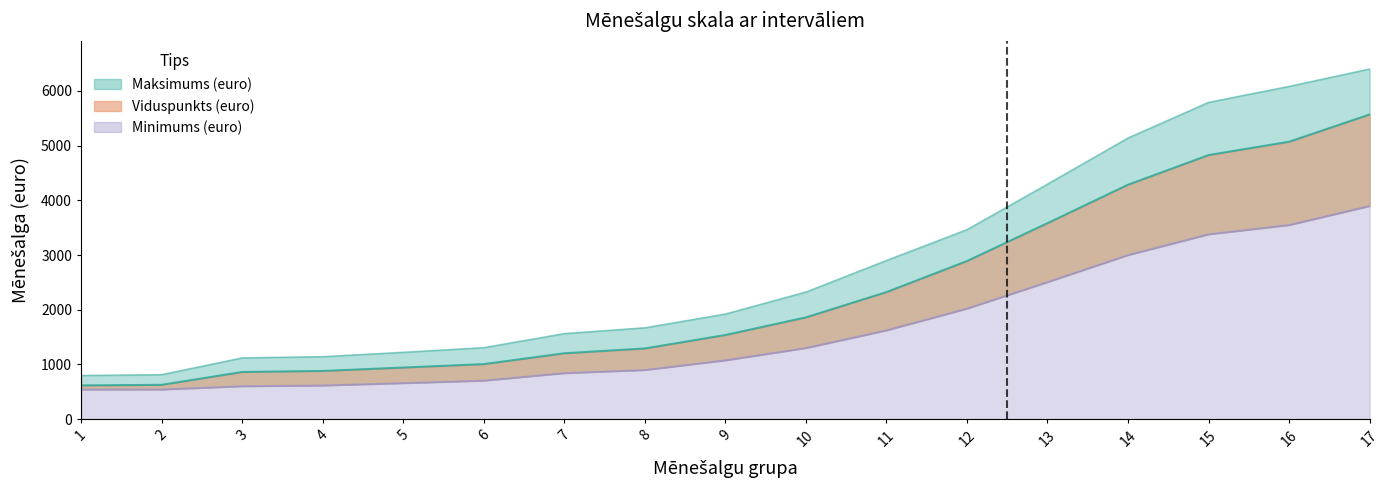

What is the average value of the Minimums (euro) series?

1633